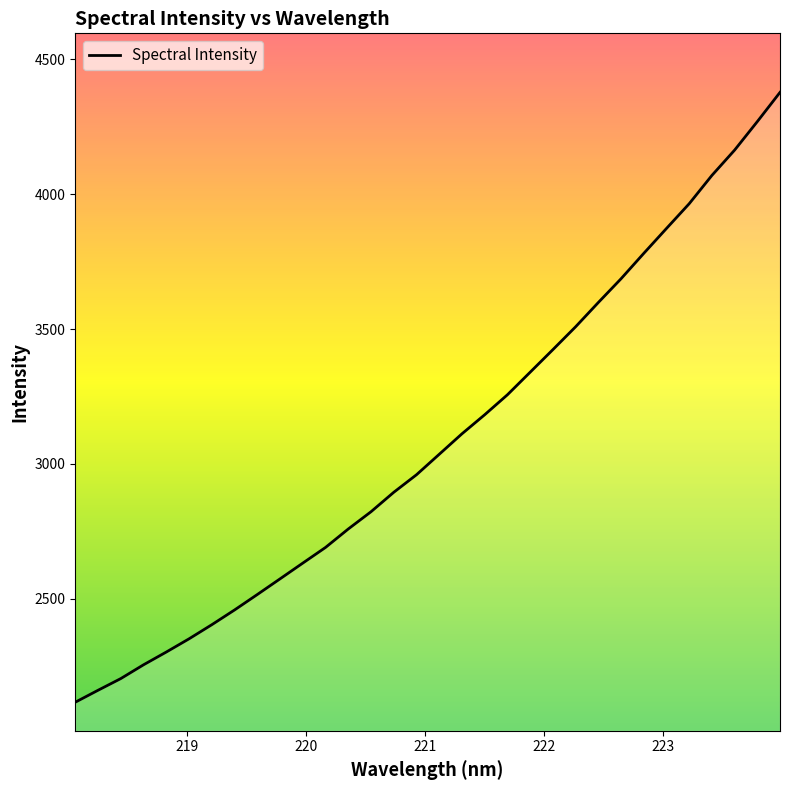

What is the minimum value shown in the chart?

2116.7